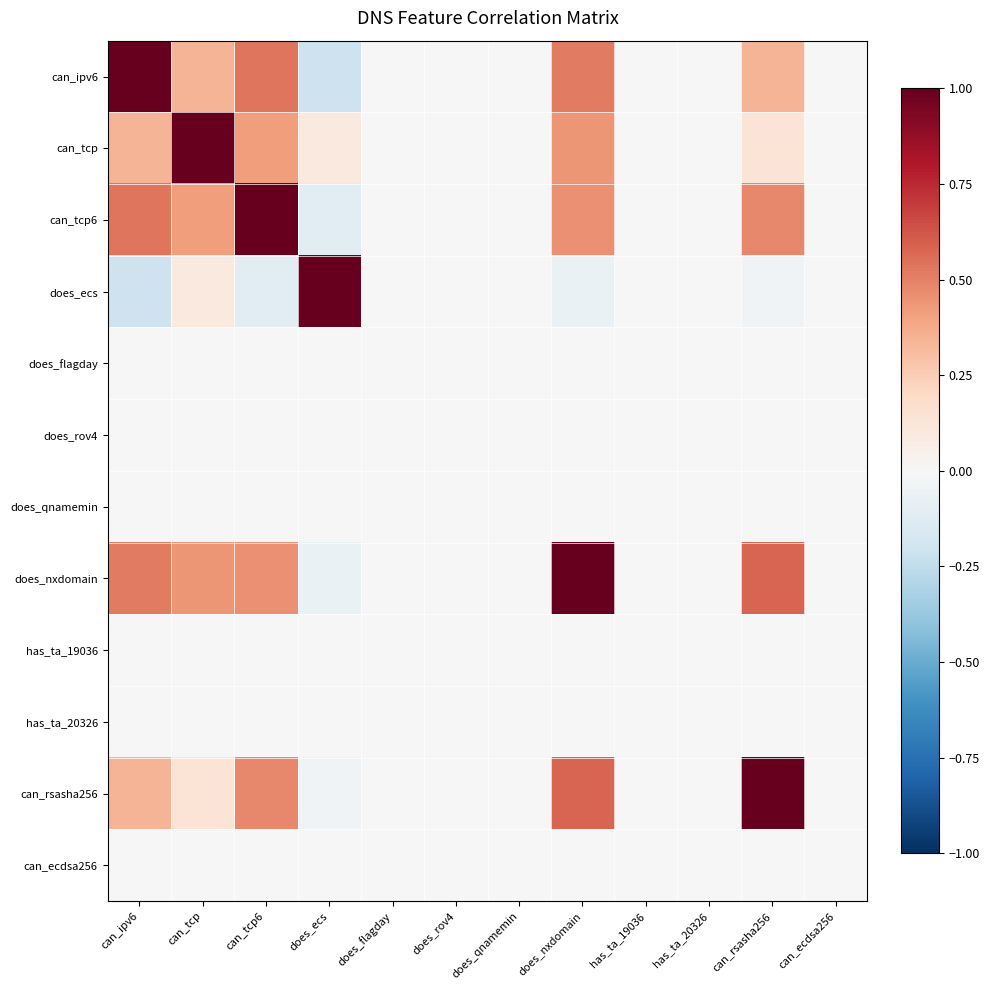

Reading left to right, what are all the values shown in this chart?

can_ipv6: can_ipv6=1.0	can_tcp=0.3	can_tcp6=0.5	does_ecs=-0.2	does_flagday=0.0	does_rov4=0.0	does_qnamemin=0.0	does_nxdomain=0.5	has_ta_19036=0.0	has_ta_20326=0.0	can_rsasha256=0.3	can_ecdsa256=0.0
can_tcp: can_ipv6=0.3	can_tcp=1.0	can_tcp6=0.4	does_ecs=0.1	does_flagday=0.0	does_rov4=0.0	does_qnamemin=0.0	does_nxdomain=0.4	has_ta_19036=0.0	has_ta_20326=0.0	can_rsasha256=0.1	can_ecdsa256=0.0
can_tcp6: can_ipv6=0.5	can_tcp=0.4	can_tcp6=1.0	does_ecs=-0.1	does_flagday=0.0	does_rov4=0.0	does_qnamemin=0.0	does_nxdomain=0.5	has_ta_19036=0.0	has_ta_20326=0.0	can_rsasha256=0.5	can_ecdsa256=0.0
does_ecs: can_ipv6=-0.2	can_tcp=0.1	can_tcp6=-0.1	does_ecs=1.0	does_flagday=0.0	does_rov4=0.0	does_qnamemin=0.0	does_nxdomain=-0.1	has_ta_19036=0.0	has_ta_20326=0.0	can_rsasha256=-0.0	can_ecdsa256=0.0
does_flagday: can_ipv6=0.0	can_tcp=0.0	can_tcp6=0.0	does_ecs=0.0	does_flagday=0.0	does_rov4=0.0	does_qnamemin=0.0	does_nxdomain=0.0	has_ta_19036=0.0	has_ta_20326=0.0	can_rsasha256=0.0	can_ecdsa256=0.0
does_rov4: can_ipv6=0.0	can_tcp=0.0	can_tcp6=0.0	does_ecs=0.0	does_flagday=0.0	does_rov4=0.0	does_qnamemin=0.0	does_nxdomain=0.0	has_ta_19036=0.0	has_ta_20326=0.0	can_rsasha256=0.0	can_ecdsa256=0.0
does_qnamemin: can_ipv6=0.0	can_tcp=0.0	can_tcp6=0.0	does_ecs=0.0	does_flagday=0.0	does_rov4=0.0	does_qnamemin=0.0	does_nxdomain=0.0	has_ta_19036=0.0	has_ta_20326=0.0	can_rsasha256=0.0	can_ecdsa256=0.0
does_nxdomain: can_ipv6=0.5	can_tcp=0.4	can_tcp6=0.5	does_ecs=-0.1	does_flagday=0.0	does_rov4=0.0	does_qnamemin=0.0	does_nxdomain=1.0	has_ta_19036=0.0	has_ta_20326=0.0	can_rsasha256=0.6	can_ecdsa256=0.0
has_ta_19036: can_ipv6=0.0	can_tcp=0.0	can_tcp6=0.0	does_ecs=0.0	does_flagday=0.0	does_rov4=0.0	does_qnamemin=0.0	does_nxdomain=0.0	has_ta_19036=0.0	has_ta_20326=0.0	can_rsasha256=0.0	can_ecdsa256=0.0
has_ta_20326: can_ipv6=0.0	can_tcp=0.0	can_tcp6=0.0	does_ecs=0.0	does_flagday=0.0	does_rov4=0.0	does_qnamemin=0.0	does_nxdomain=0.0	has_ta_19036=0.0	has_ta_20326=0.0	can_rsasha256=0.0	can_ecdsa256=0.0
can_rsasha256: can_ipv6=0.3	can_tcp=0.1	can_tcp6=0.5	does_ecs=-0.0	does_flagday=0.0	does_rov4=0.0	does_qnamemin=0.0	does_nxdomain=0.6	has_ta_19036=0.0	has_ta_20326=0.0	can_rsasha256=1.0	can_ecdsa256=0.0
can_ecdsa256: can_ipv6=0.0	can_tcp=0.0	can_tcp6=0.0	does_ecs=0.0	does_flagday=0.0	does_rov4=0.0	does_qnamemin=0.0	does_nxdomain=0.0	has_ta_19036=0.0	has_ta_20326=0.0	can_rsasha256=0.0	can_ecdsa256=0.0